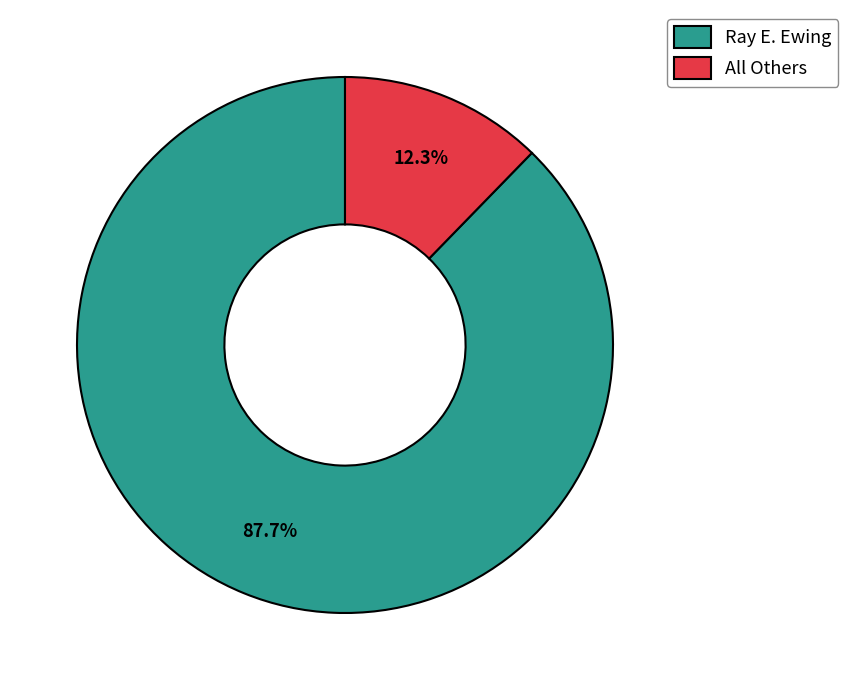

What percentage is NOT represented by Ray E. Ewing?

12.3%